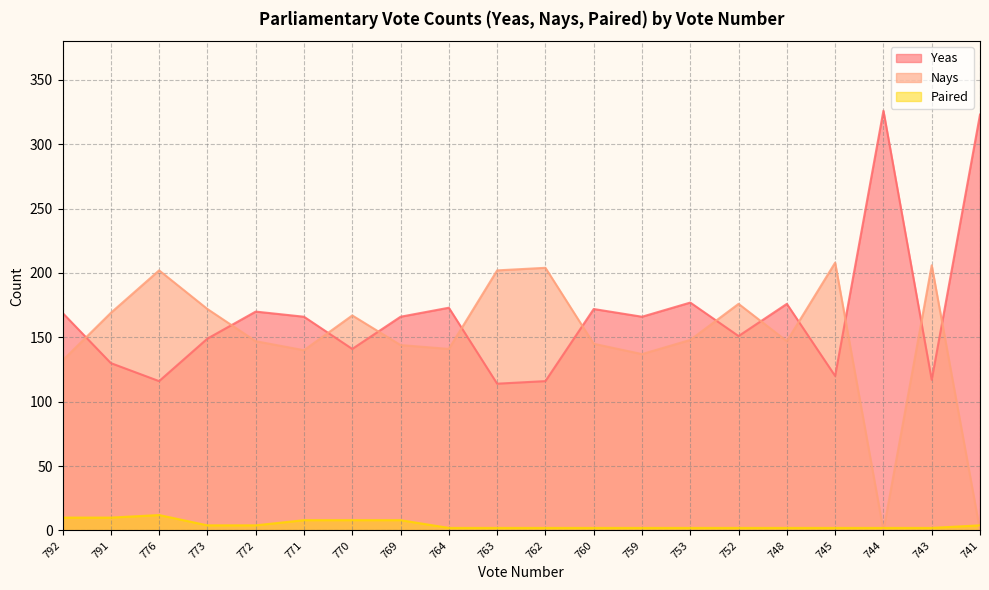

What are all the series names shown in the legend?

Yeas, Nays, Paired